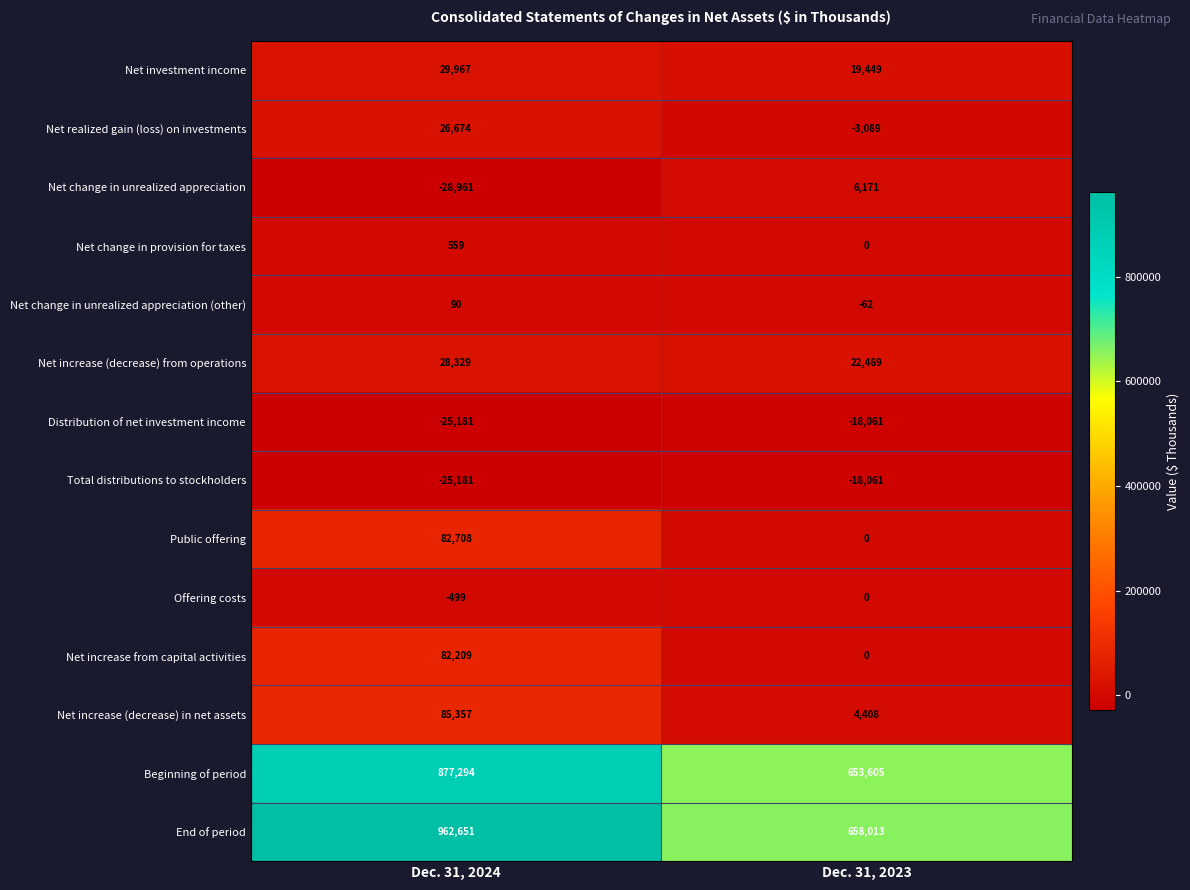

What is the total value across all series at Dec. 31, 2023?

1324842